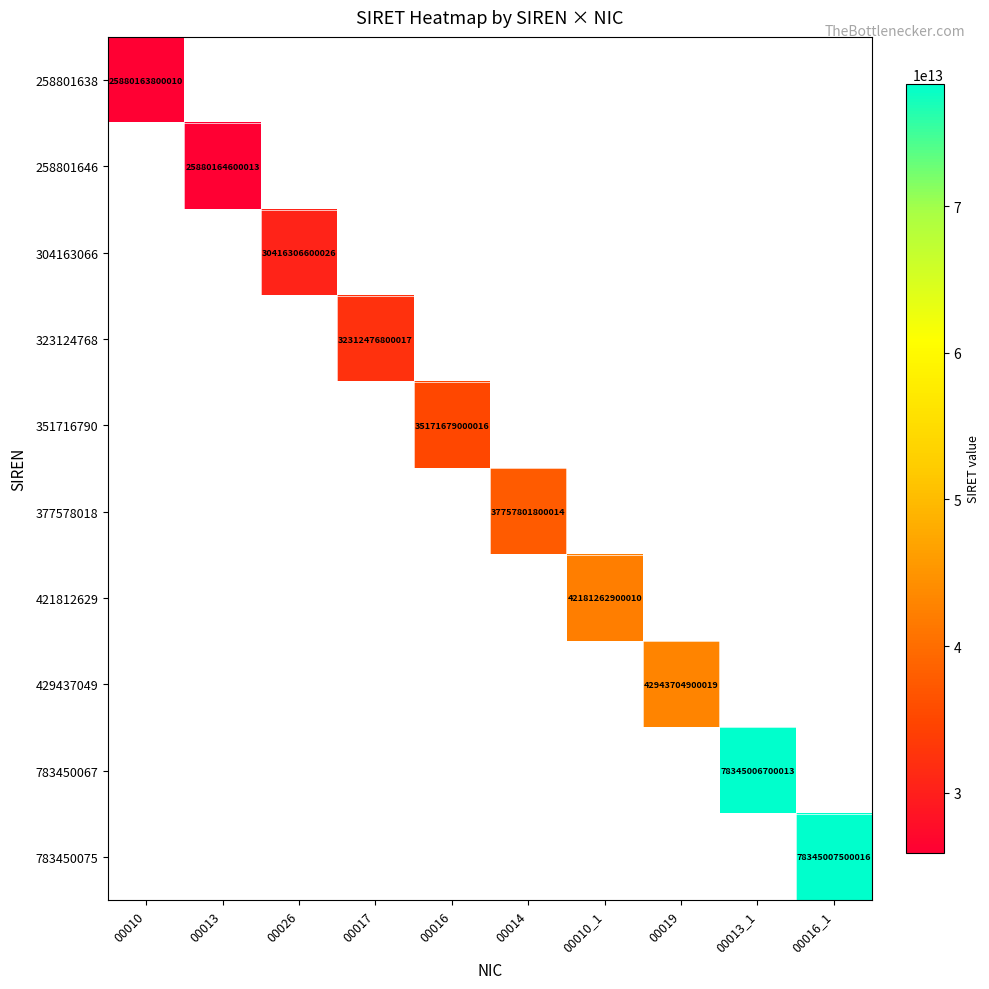

At how many categories does at least one series exceed 47695428387909?

2